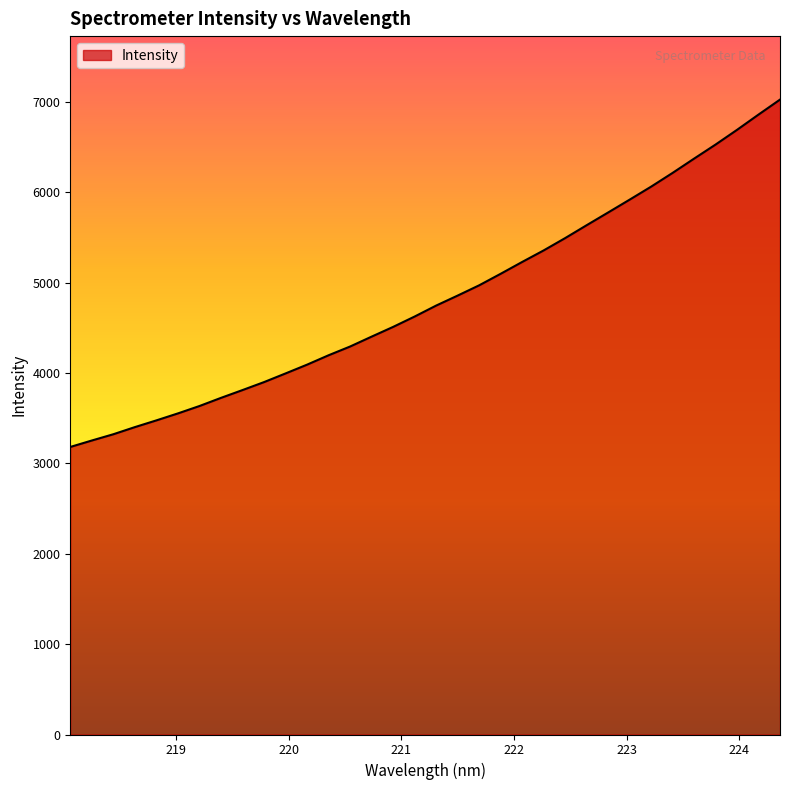

What is the smallest value displayed?

3181.0